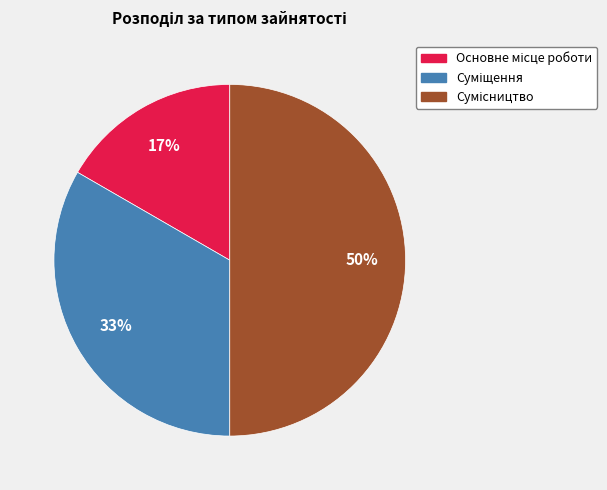

To the nearest percent, what is the difference between the largest and smallest slice percentages?

33%